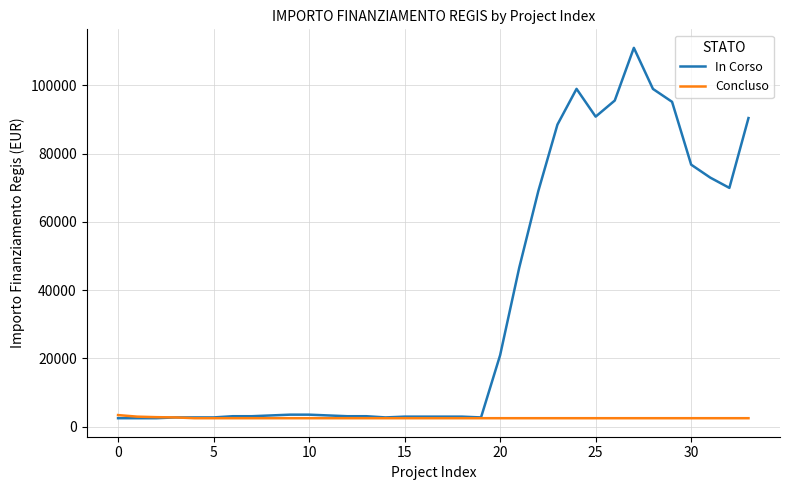

Rank the series by their average value, from highest to lowest.

In Corso, Concluso